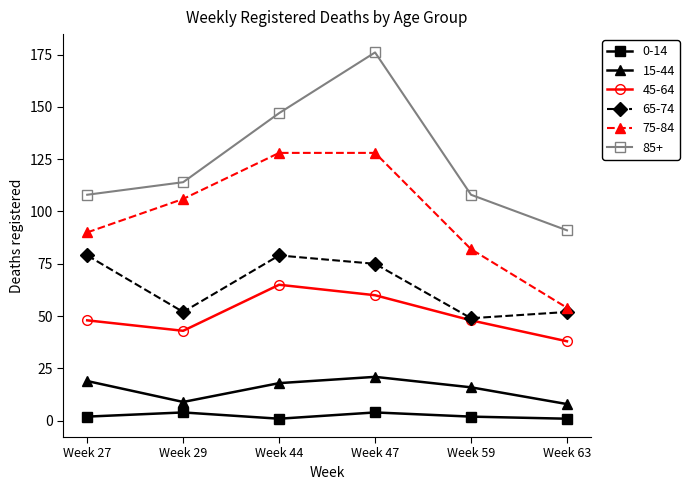

What is the total value across all series at Week 29?

328